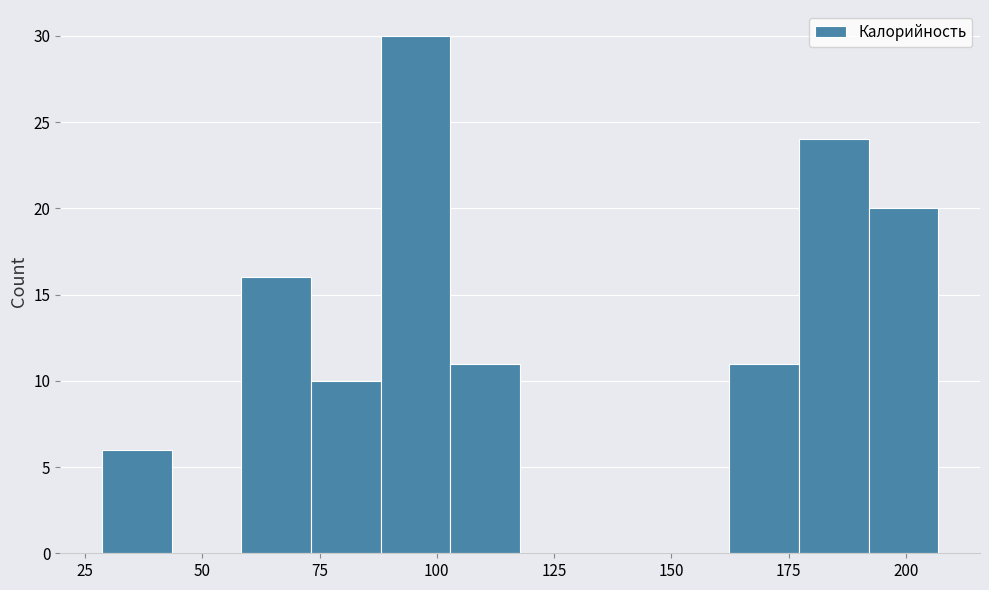

Around what value on the x-axis is the tallest bar? Give the approximate position of its centre, as read against the axis.

95